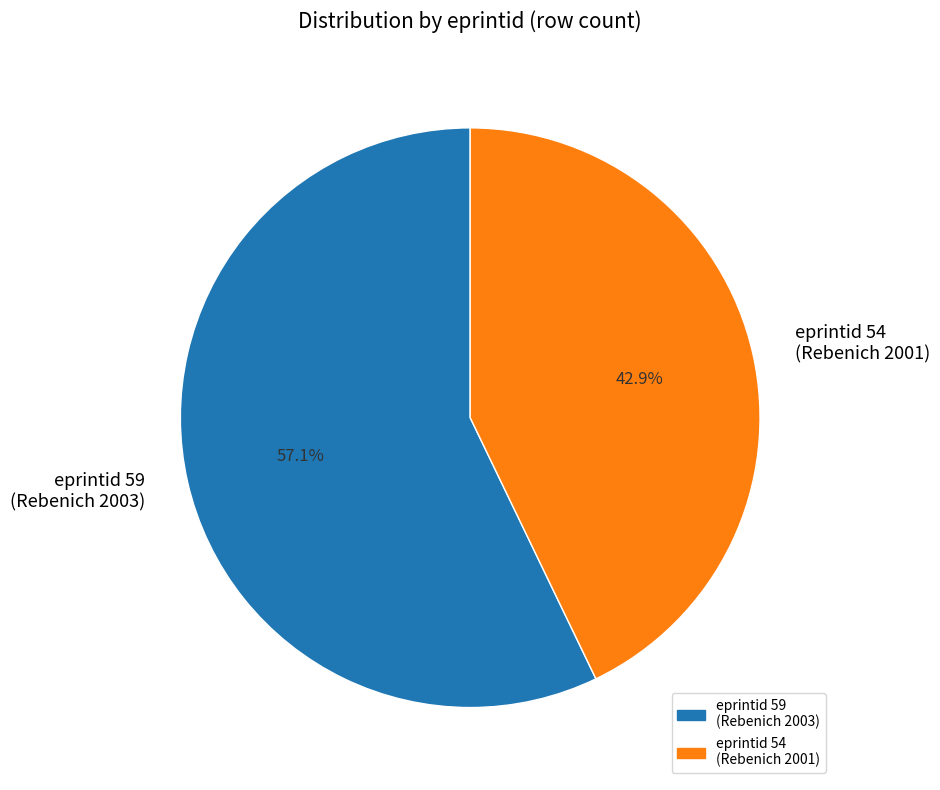

Does any single category account for the majority?

Yes